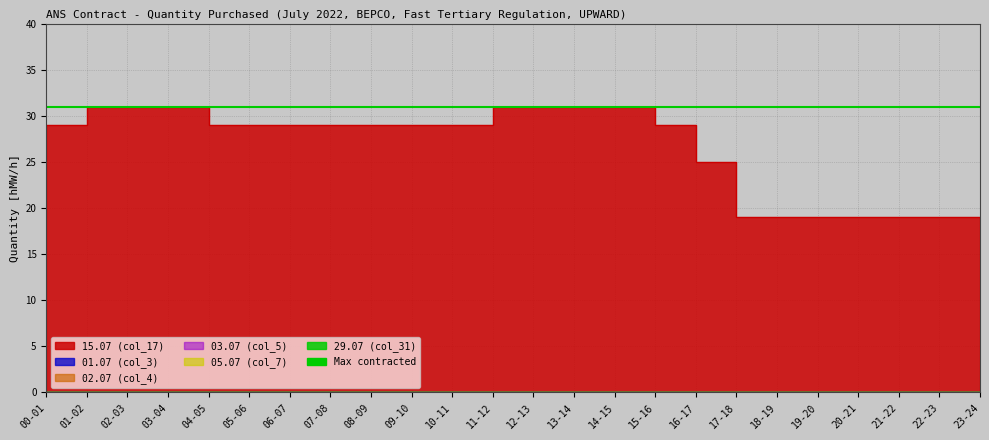

What is the label of the 24th point from the right?

00-01